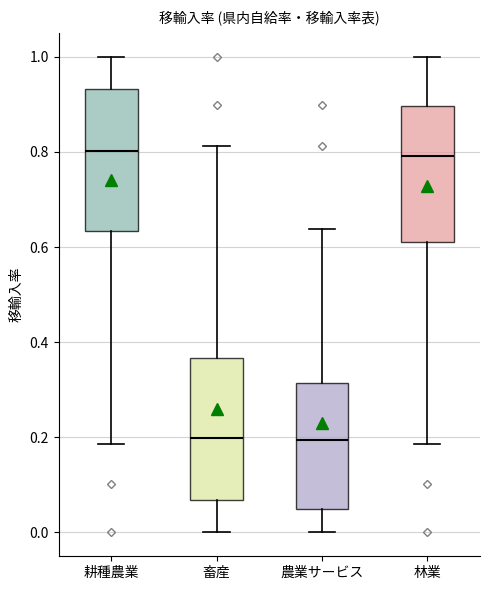

Where does the median line of the box for 林業 sit on the y-axis? The values are not printed on the chart, so give them approximately, as read against the axis.

0.80